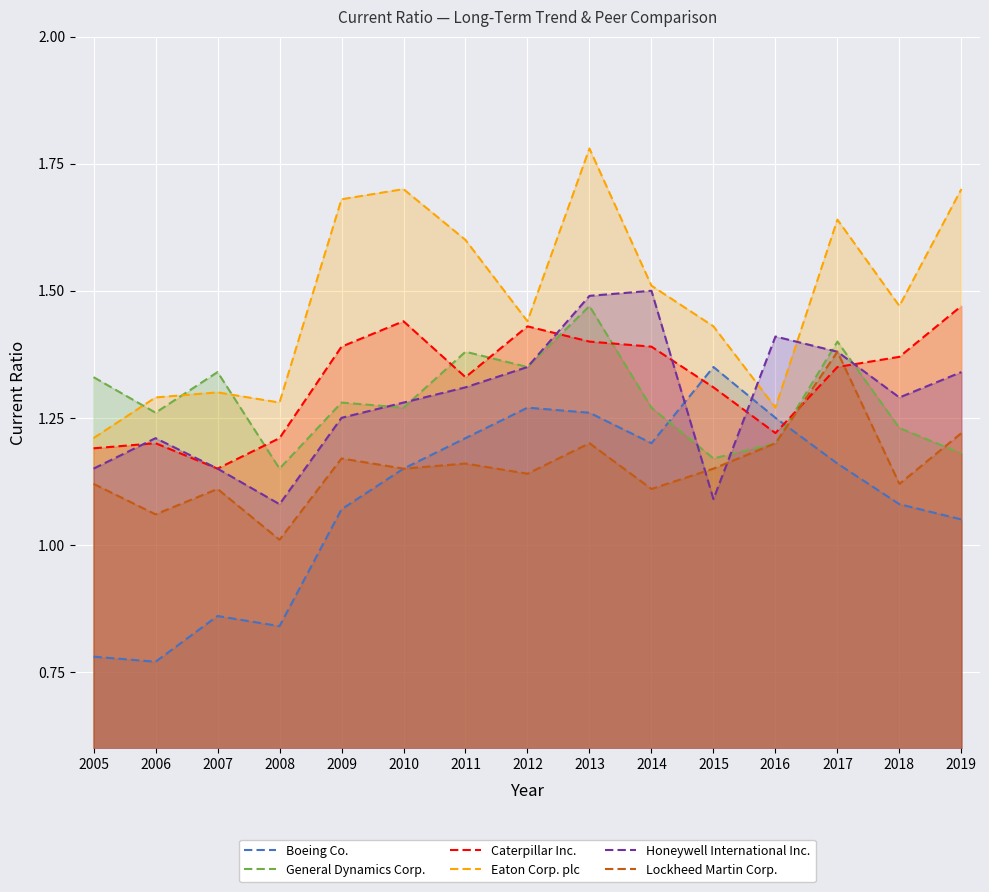

What is the sum of the Honeywell International Inc. values at 2006 and 2016?

2.6